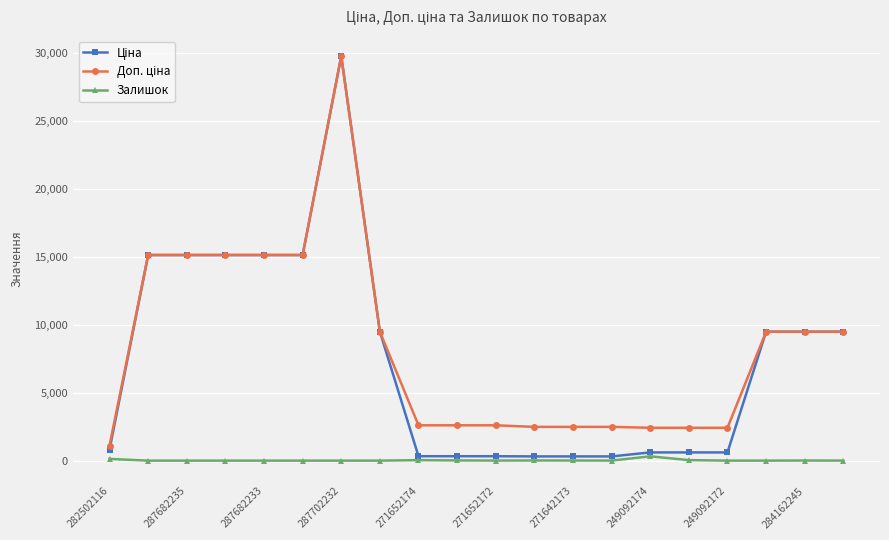

At which category does the chart reach its peak across all series?

287702232